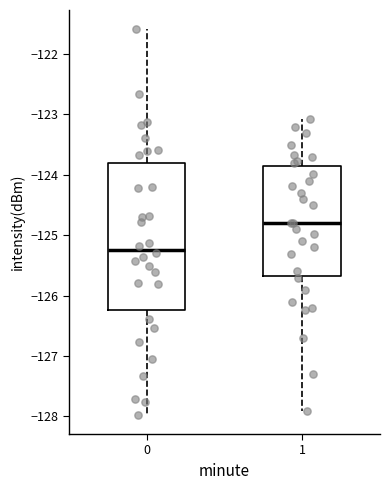

Comparing the boxes themselves (not the whiskers), which one is the tallest?

0